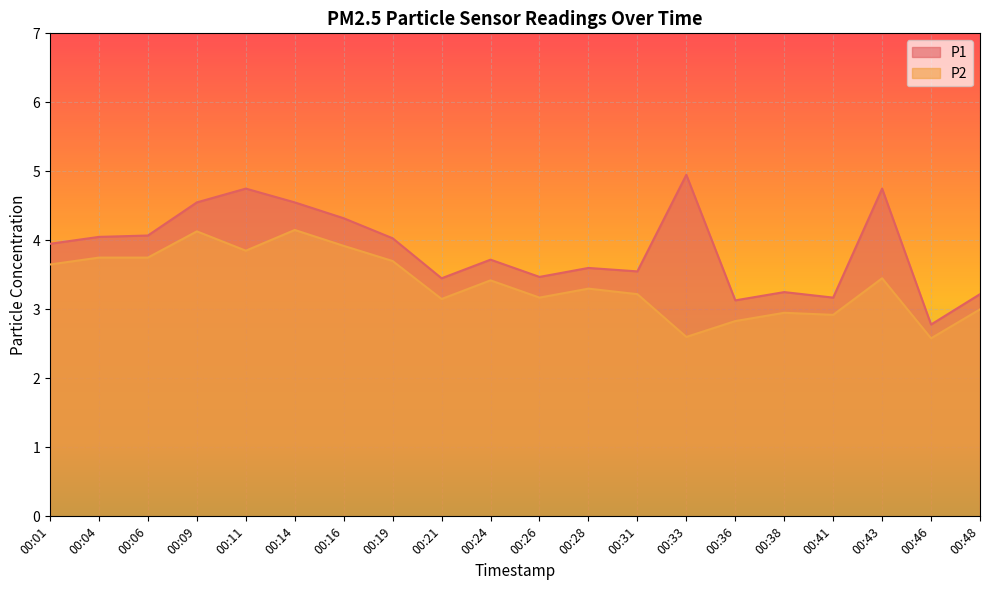

Which series changed the most between 00:14 and 00:48?

P1